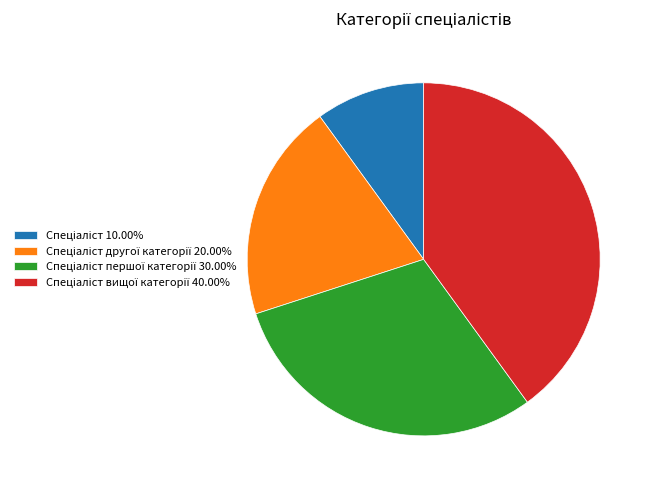

Is there a majority slice in this chart?

No